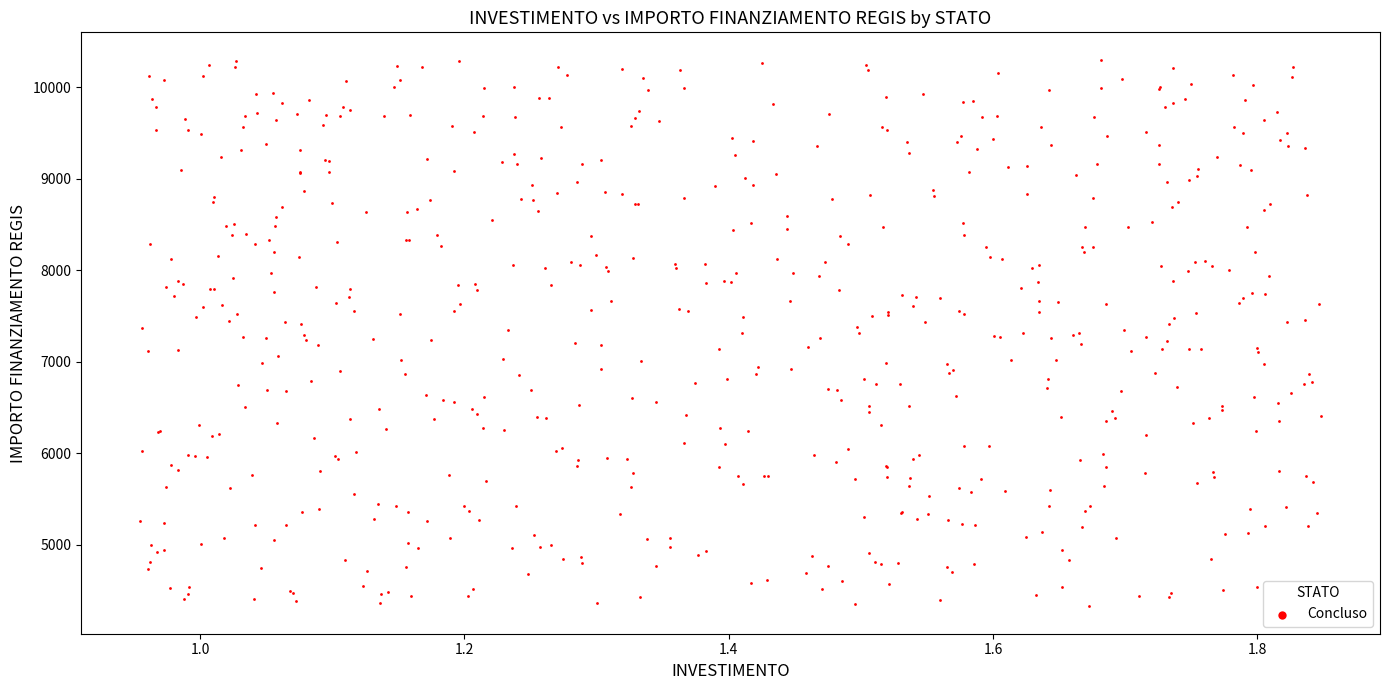

What is the range of X values (max minus min)?

0.9